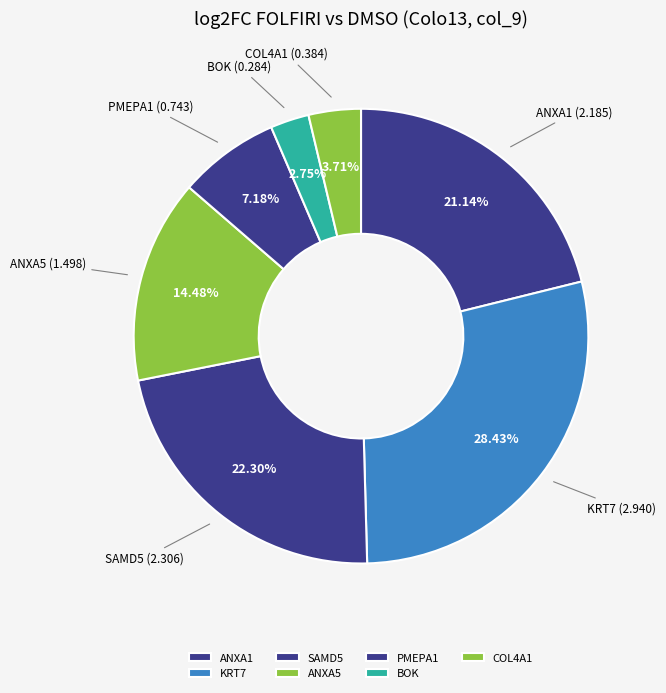

Does COL4A1 represent more than half of the total?

No